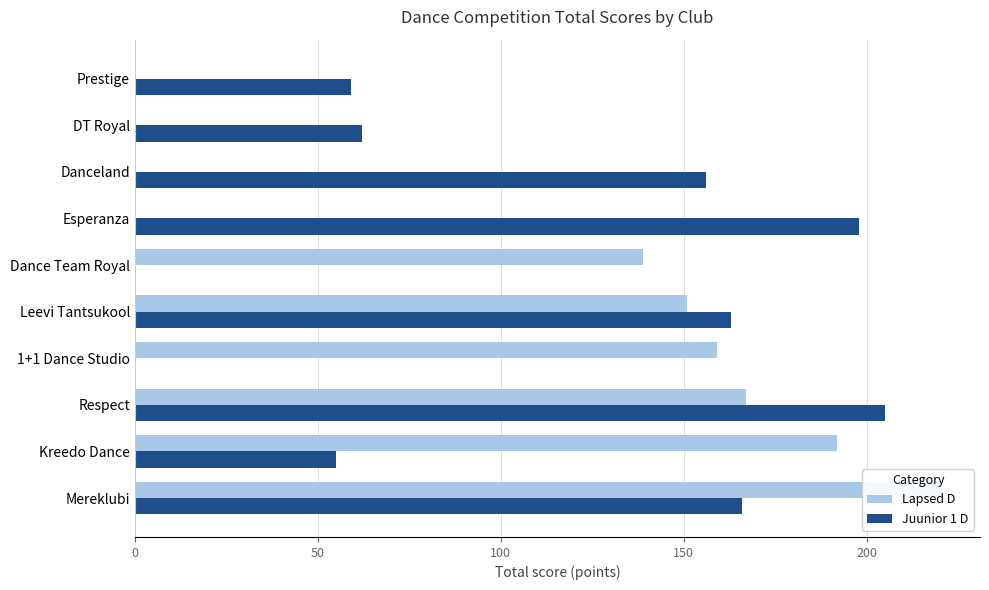

List the series in order of their overall mean, lowest first.

Lapsed D, Juunior 1 D